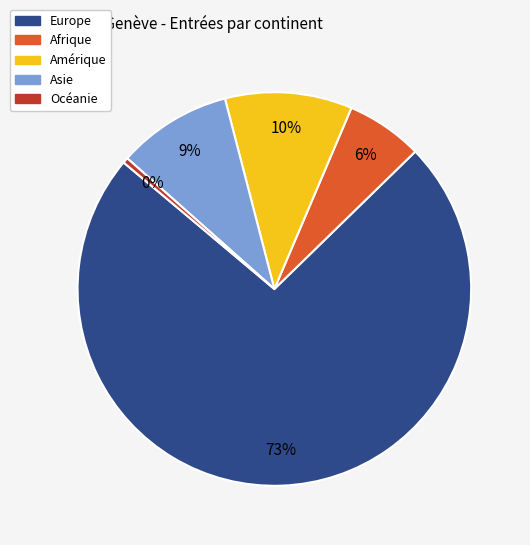

To the nearest percent, what is the average slice percentage?

20%